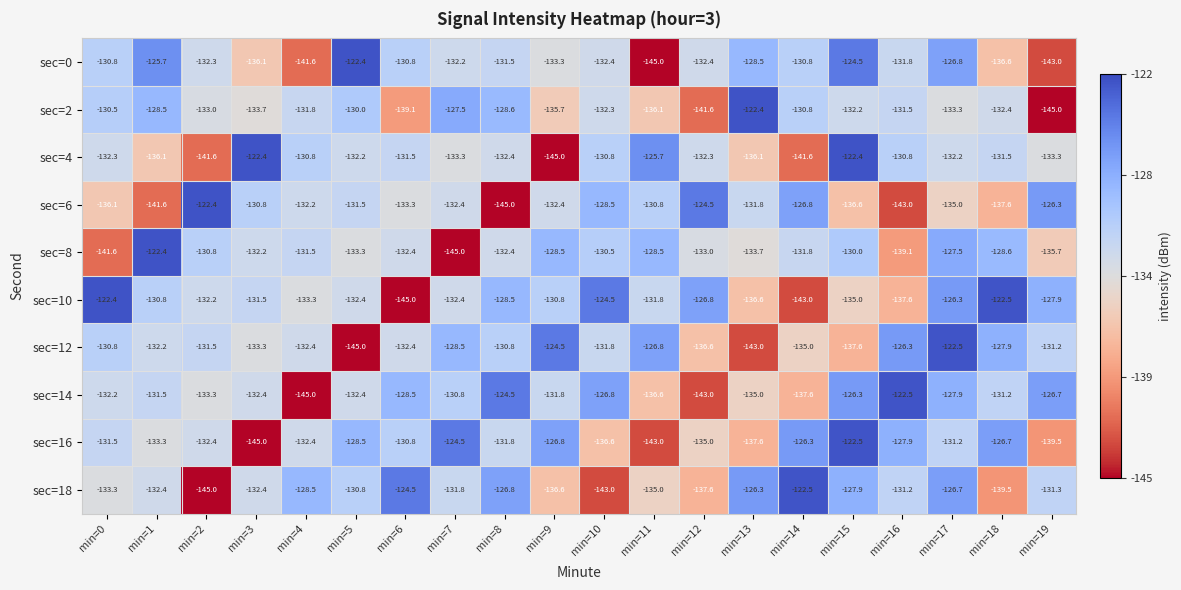

What is the total value across all series at min=10?

-1317.2